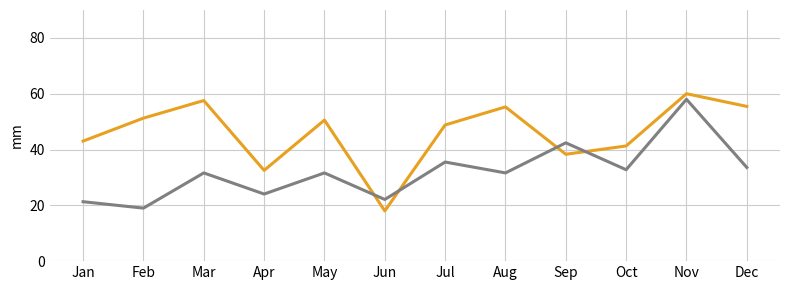

At which category is the sum across all series the highest?

Nov